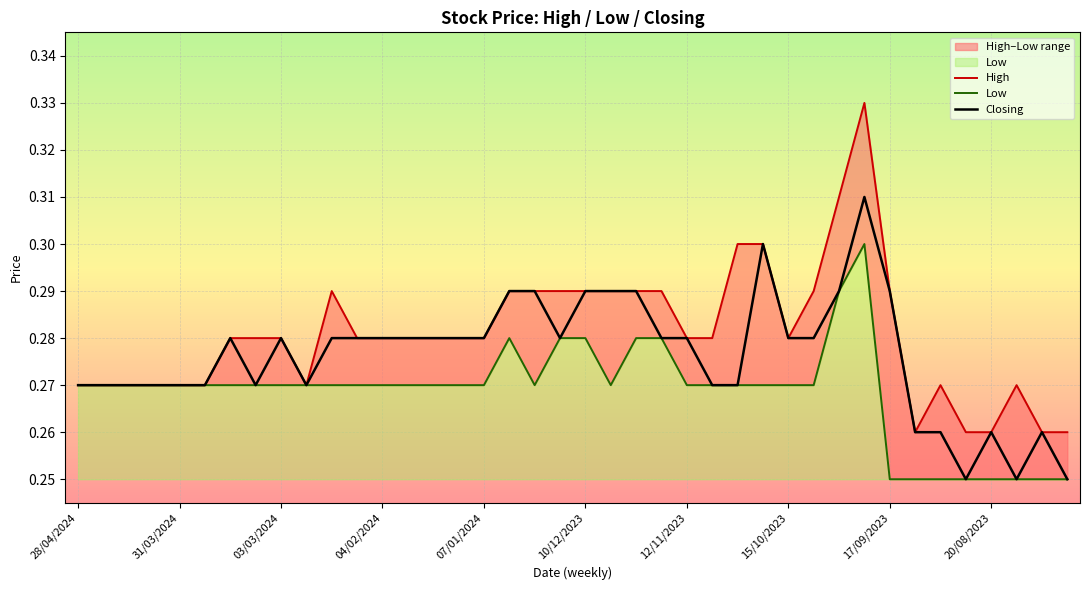

Reading left to right, what are all the values shown in this chart?

High: 0.3	0.3	0.3	0.3	0.3	0.3	0.3	0.3	0.3	0.3	0.3	0.3	0.3	0.3	0.3	0.3	0.3	0.3	0.3	0.3	0.3	0.3	0.3	0.3	0.3	0.3	0.3	0.3	0.3	0.3	0.3	0.3	0.3	0.3	0.3	0.3	0.3	0.3	0.3	0.3
Low: 0.3	0.3	0.3	0.3	0.3	0.3	0.3	0.3	0.3	0.3	0.3	0.3	0.3	0.3	0.3	0.3	0.3	0.3	0.3	0.3	0.3	0.3	0.3	0.3	0.3	0.3	0.3	0.3	0.3	0.3	0.3	0.3	0.2	0.2	0.2	0.2	0.2	0.2	0.2	0.2
Closing: 0.3	0.3	0.3	0.3	0.3	0.3	0.3	0.3	0.3	0.3	0.3	0.3	0.3	0.3	0.3	0.3	0.3	0.3	0.3	0.3	0.3	0.3	0.3	0.3	0.3	0.3	0.3	0.3	0.3	0.3	0.3	0.3	0.3	0.3	0.3	0.2	0.3	0.2	0.3	0.2